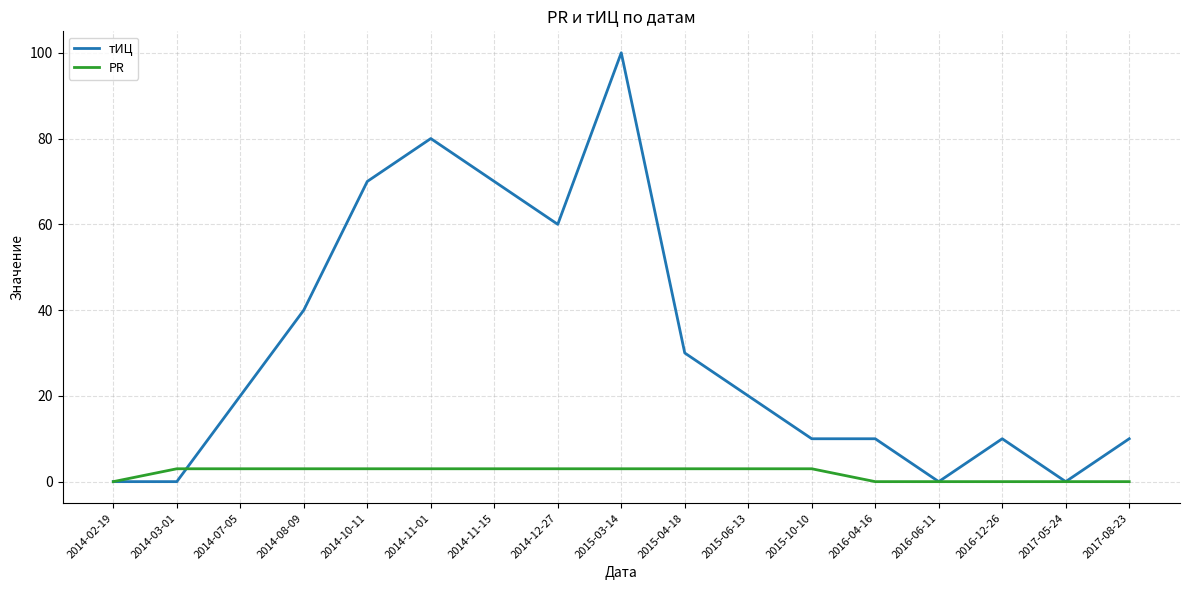

List the series in order of their overall mean, lowest first.

PR, тИЦ